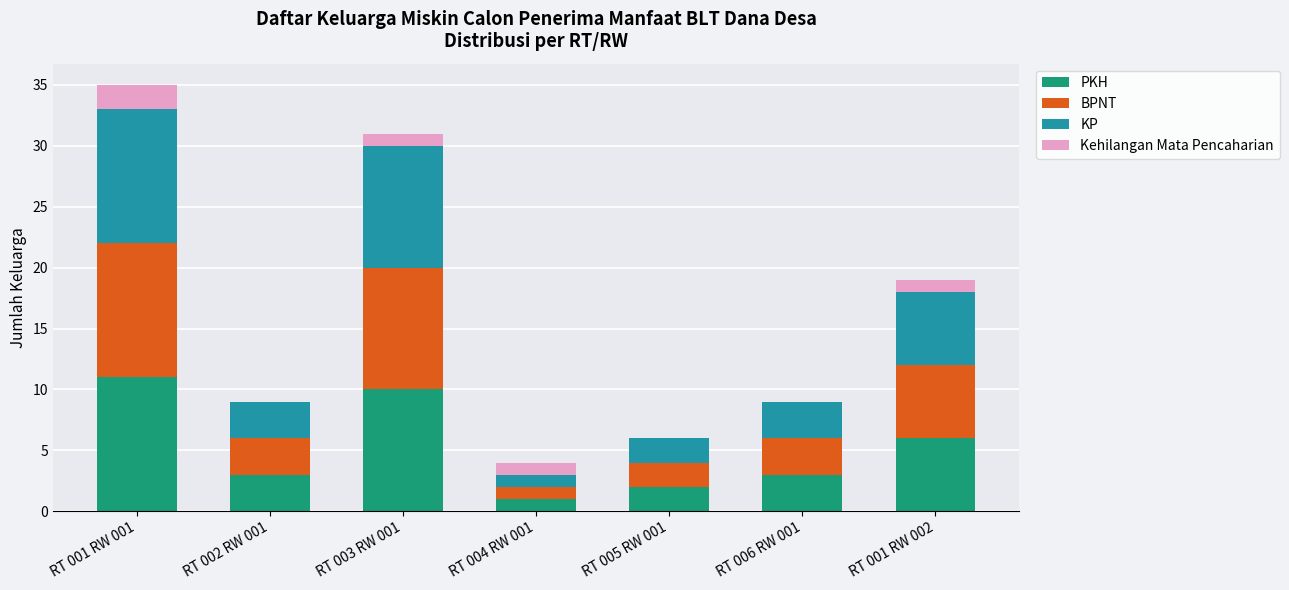

What is the sum of all PKH values?

36